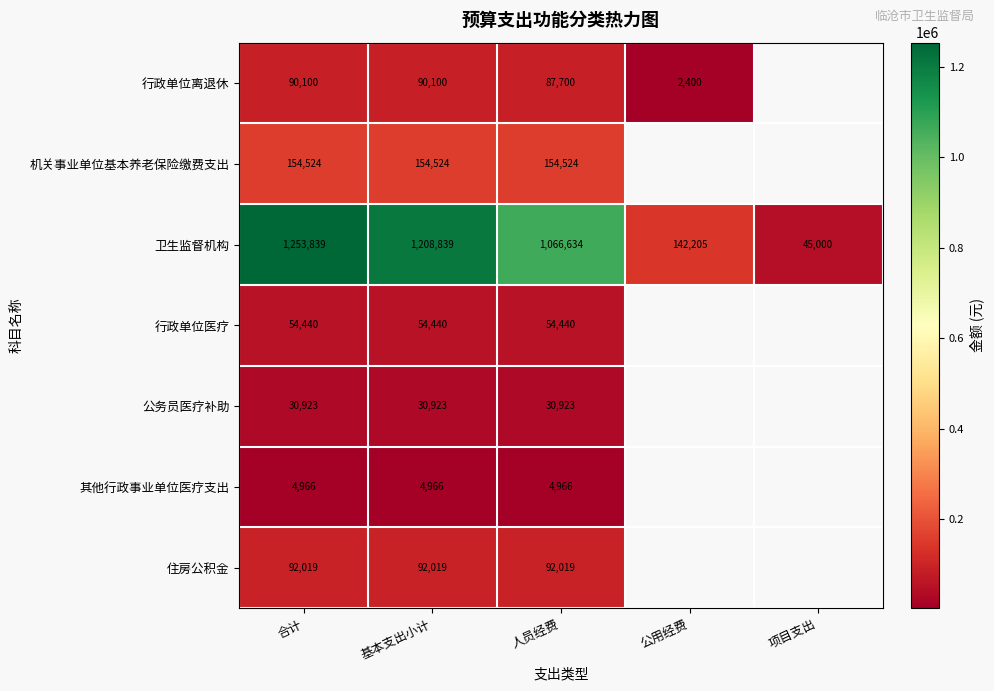

True or false: 行政单位医疗 has a value of 54440.0 at 合计.

True